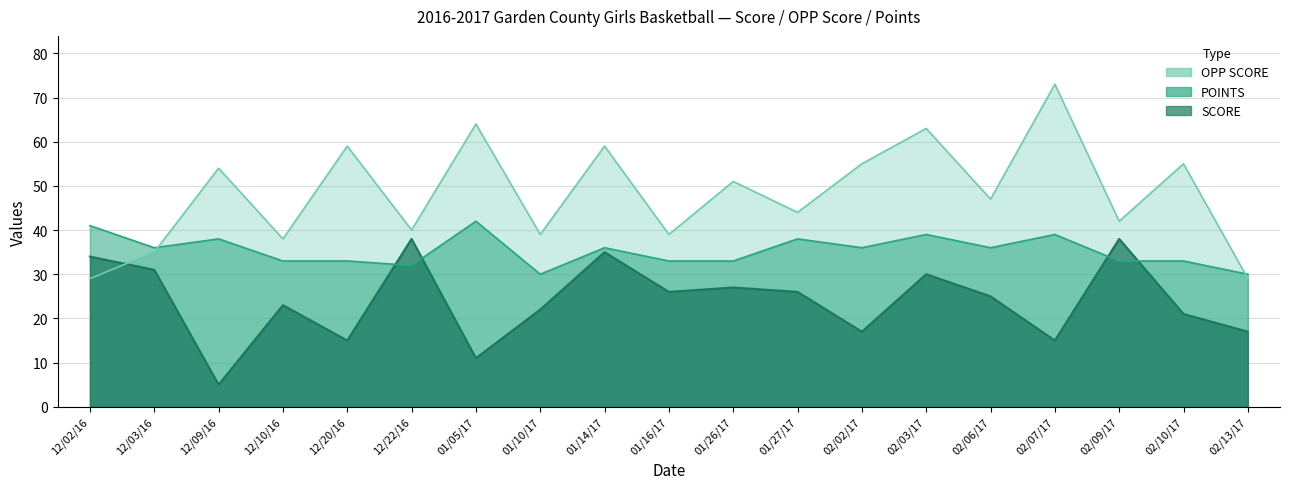

Does the chart display data point markers on the line(s)?

No